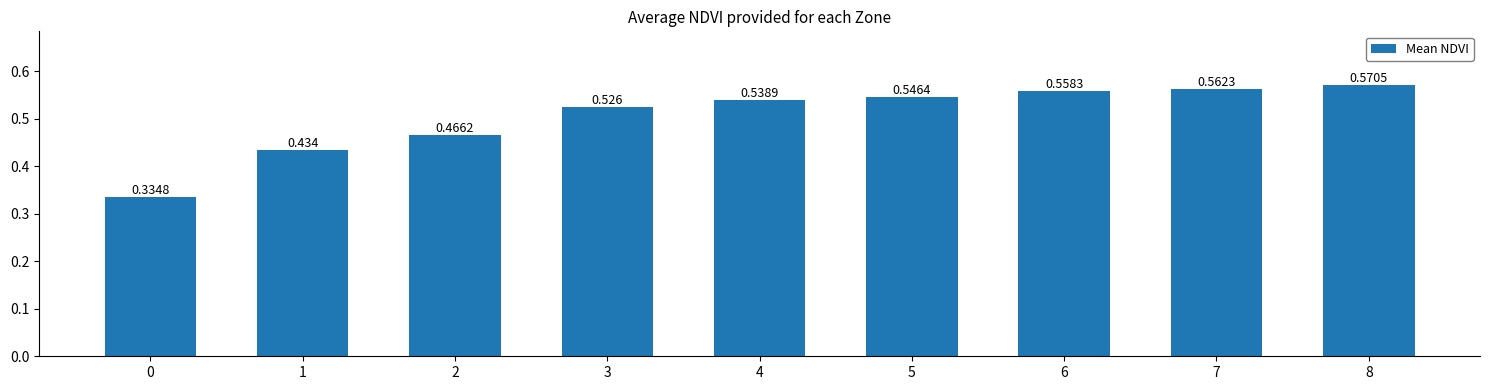

Count the number of categories in the chart.

9